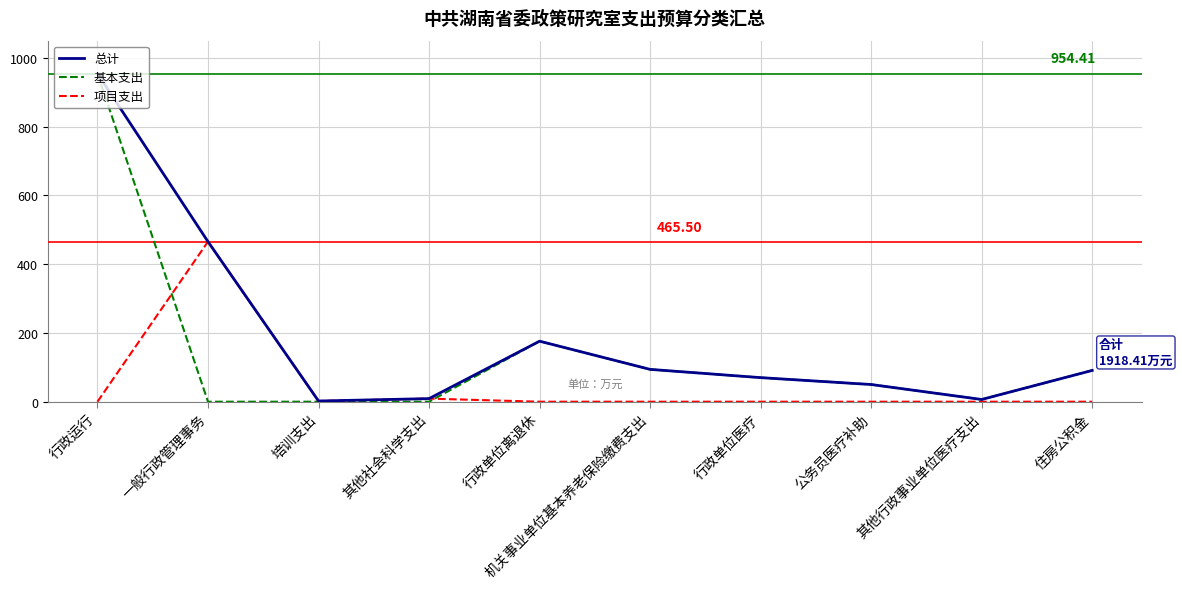

The 基本支出 series shows 127.7 at 住房公积金. True or false?

False